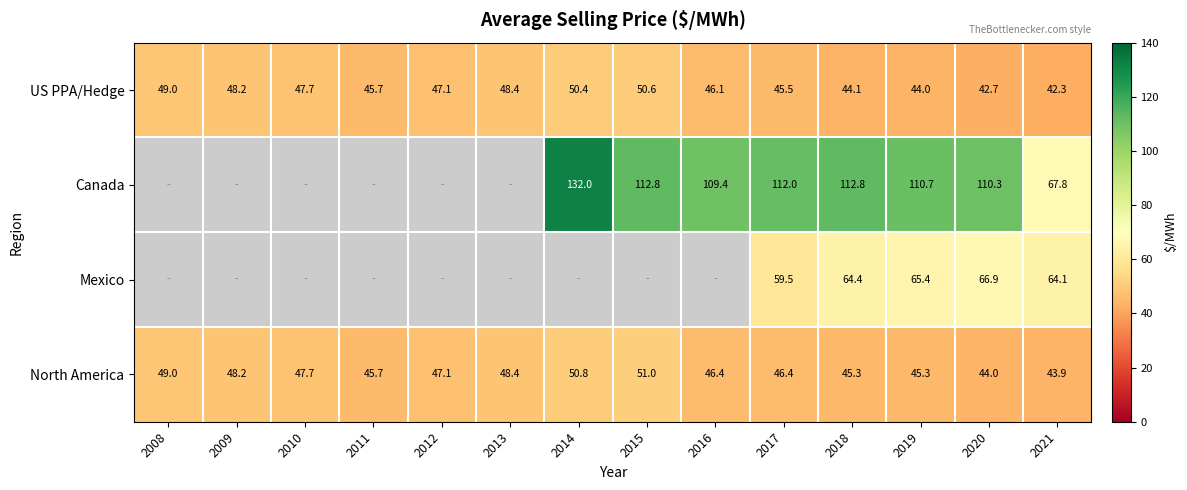

How many data points does each series have?

14